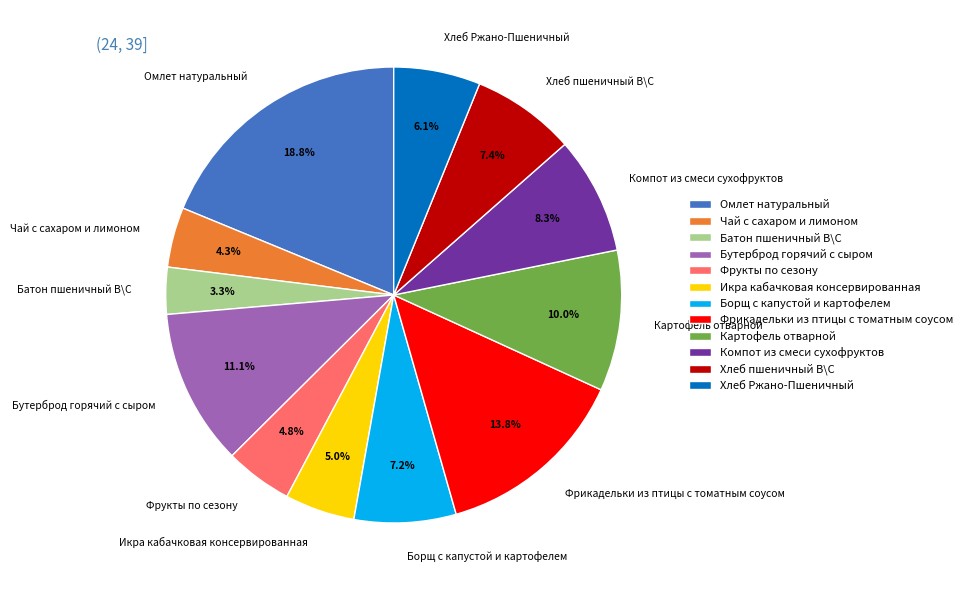

To the nearest percent, what is the difference between the Фрикадельки из птицы с томатным соусом and Омлет натуральный slice percentages?

5%